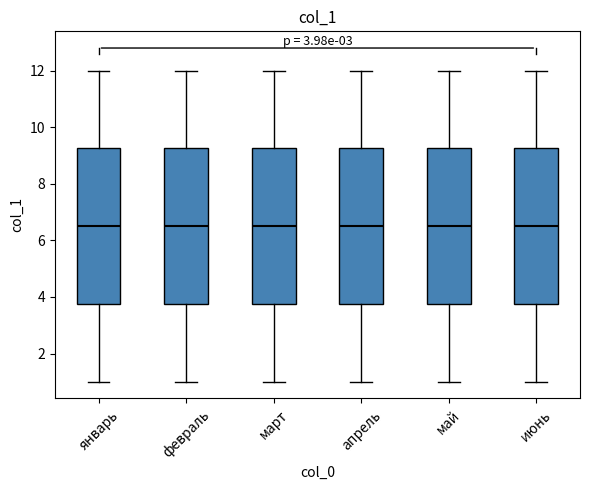

Reading left to right, transcribe this box plot: for each box, give where its median line is, the range the box spans, and where its two whiskers end, as read against the y-axis. The values are not printed on the chart, so give them approximately, as read against the axis.

январь: median 6.6, box 3.8 to 9.2, whiskers 1.0 to 12.0
февраль: median 6.6, box 3.8 to 9.2, whiskers 1.0 to 12.0
март: median 6.6, box 3.8 to 9.2, whiskers 1.0 to 12.0
апрель: median 6.6, box 3.8 to 9.2, whiskers 1.0 to 12.0
май: median 6.6, box 3.8 to 9.2, whiskers 1.0 to 12.0
июнь: median 6.6, box 3.8 to 9.2, whiskers 1.0 to 12.0